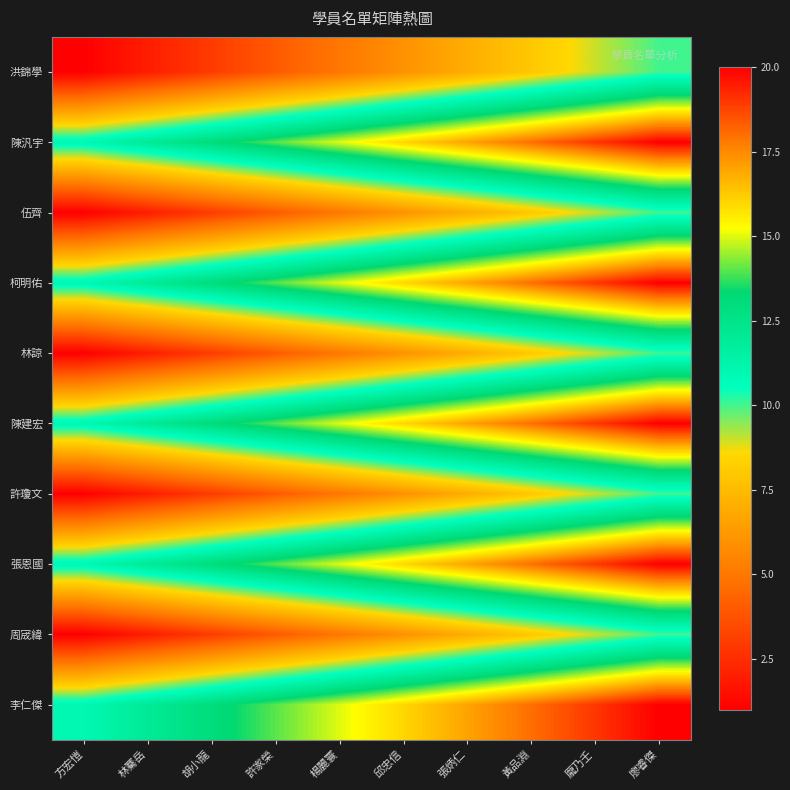

Reading left to right, transcribe all the data shown in this chart.

洪錦學: 方宏愷=1	林騫岳=2	胡小龍=3	許家榮=4	楊麗寰=5	邱忠信=6	張炳仁=7	黃品淵=8	龎乃壬=9	廖睿傑=10
陳汎宇: 方宏愷=11	林騫岳=12	胡小龍=13	許家榮=14	楊麗寰=15	邱忠信=16	張炳仁=17	黃品淵=18	龎乃壬=19	廖睿傑=20
伍齊: 方宏愷=1	林騫岳=2	胡小龍=3	許家榮=4	楊麗寰=5	邱忠信=6	張炳仁=7	黃品淵=8	龎乃壬=9	廖睿傑=10
柯明佑: 方宏愷=11	林騫岳=12	胡小龍=13	許家榮=14	楊麗寰=15	邱忠信=16	張炳仁=17	黃品淵=18	龎乃壬=19	廖睿傑=20
林諒: 方宏愷=1	林騫岳=2	胡小龍=3	許家榮=4	楊麗寰=5	邱忠信=6	張炳仁=7	黃品淵=8	龎乃壬=9	廖睿傑=10
陳建宏: 方宏愷=11	林騫岳=12	胡小龍=13	許家榮=14	楊麗寰=15	邱忠信=16	張炳仁=17	黃品淵=18	龎乃壬=19	廖睿傑=20
許瓊文: 方宏愷=1	林騫岳=2	胡小龍=3	許家榮=4	楊麗寰=5	邱忠信=6	張炳仁=7	黃品淵=8	龎乃壬=9	廖睿傑=10
張恩國: 方宏愷=11	林騫岳=12	胡小龍=13	許家榮=14	楊麗寰=15	邱忠信=16	張炳仁=17	黃品淵=18	龎乃壬=19	廖睿傑=20
周宬緯: 方宏愷=1	林騫岳=2	胡小龍=3	許家榮=4	楊麗寰=5	邱忠信=6	張炳仁=7	黃品淵=8	龎乃壬=9	廖睿傑=10
李仁傑: 方宏愷=11	林騫岳=12	胡小龍=13	許家榮=14	楊麗寰=15	邱忠信=16	張炳仁=17	黃品淵=18	龎乃壬=19	廖睿傑=20